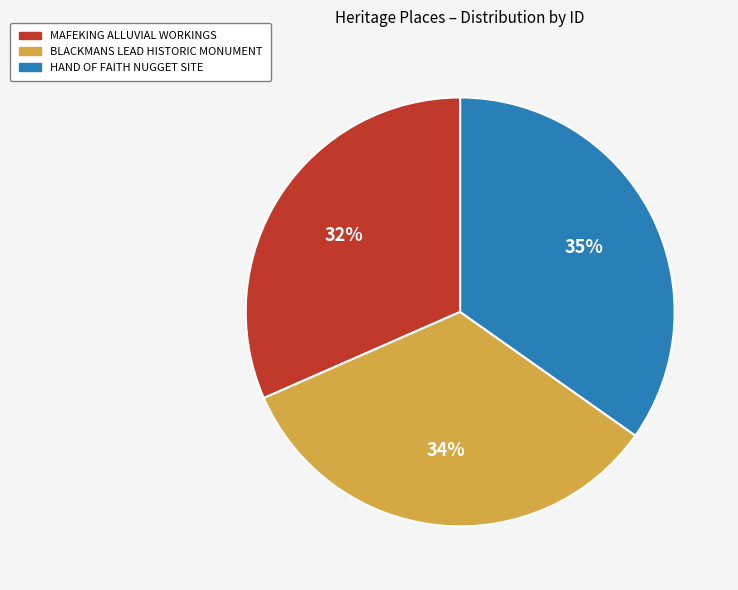

Which slice is the smallest?

MAFEKING ALLUVIAL WORKINGS